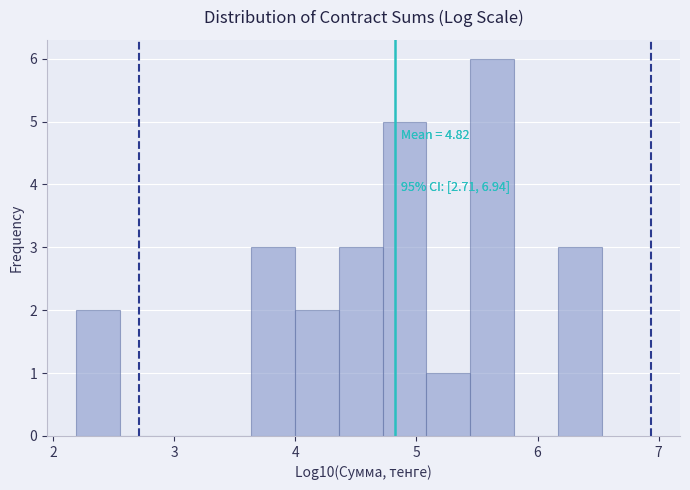

Around what value on the x-axis is the tallest bar? Give the approximate position of its centre, as read against the axis.

5.6